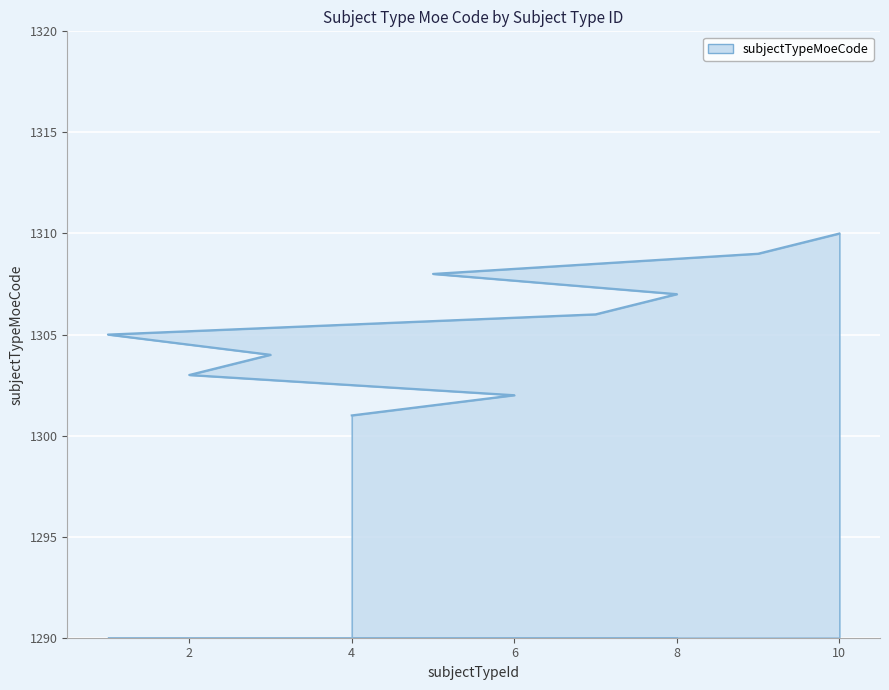

What value does the data have at 10?

1310